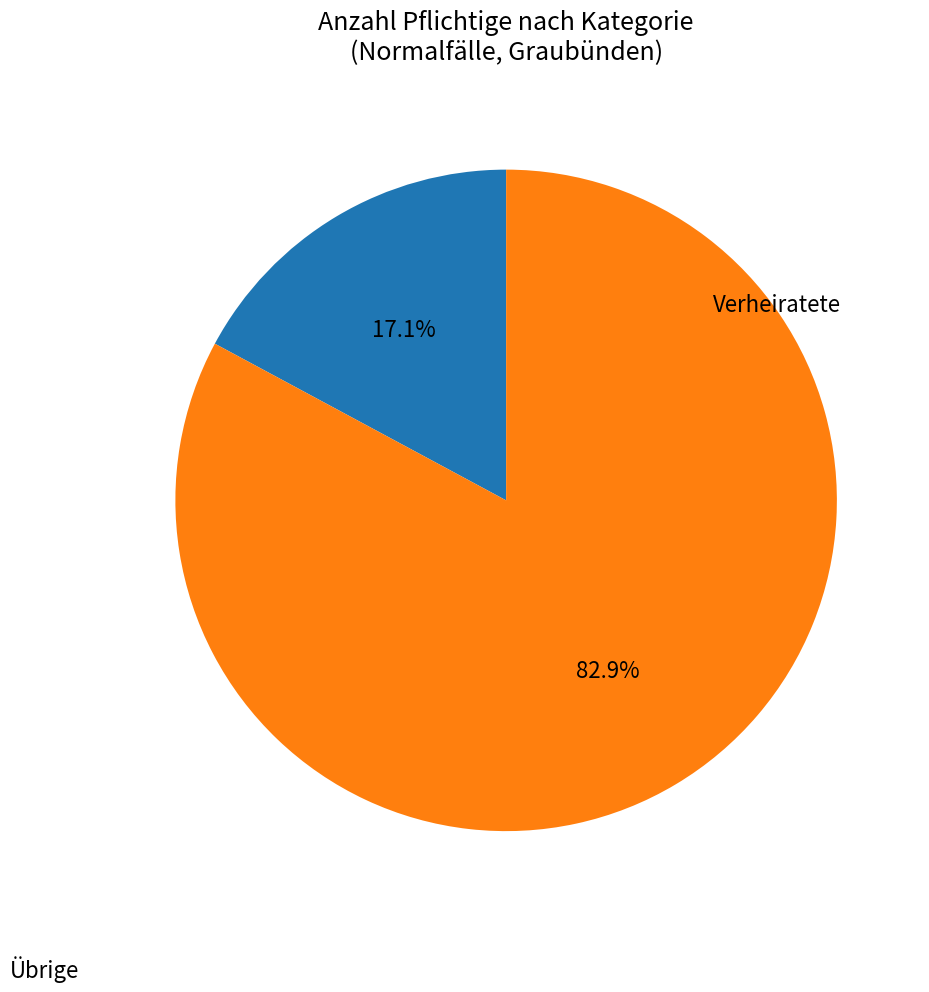

Is there any slice that represents more than half of the pie?

Yes